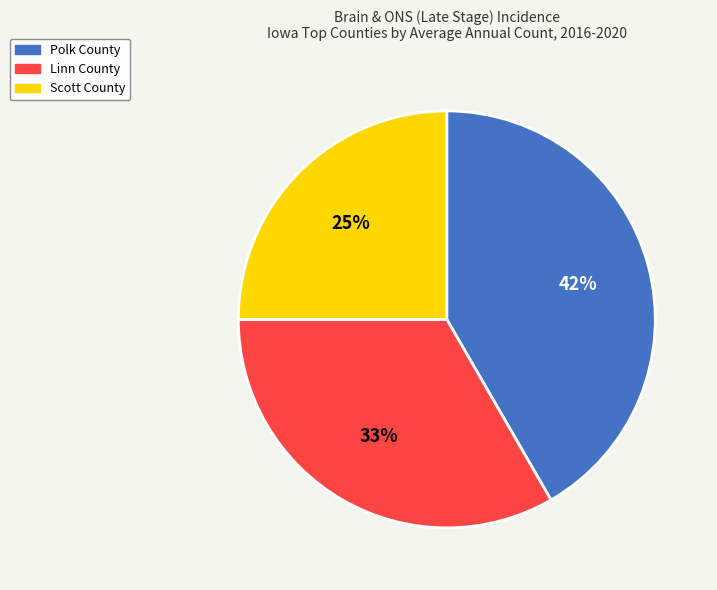

Between Polk County and Linn County, which is larger?

Polk County